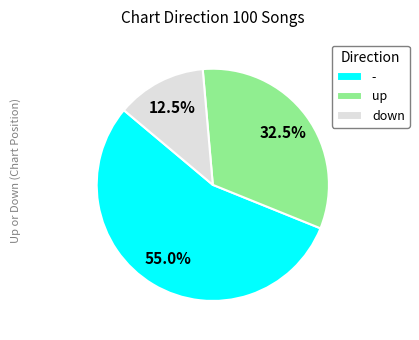

Which slice is the smallest?

down